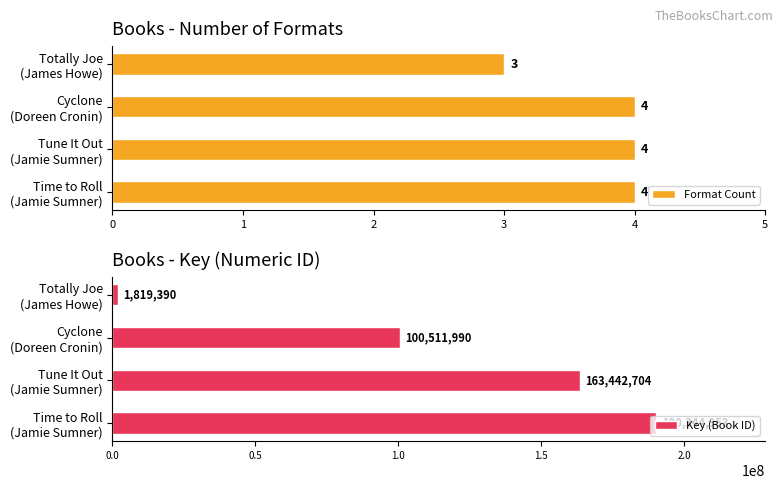

At which label does Format Count reach its minimum?

Totally Joe
(James Howe)